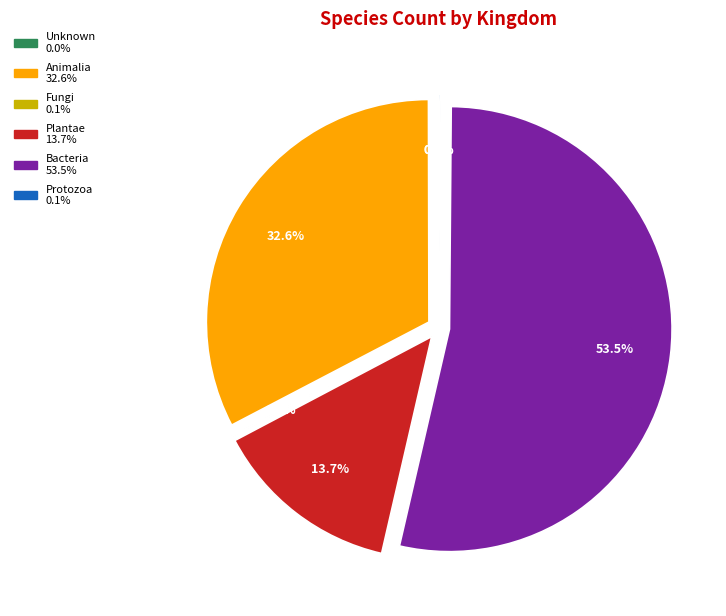

To the nearest percent, what is the average slice percentage?

17%